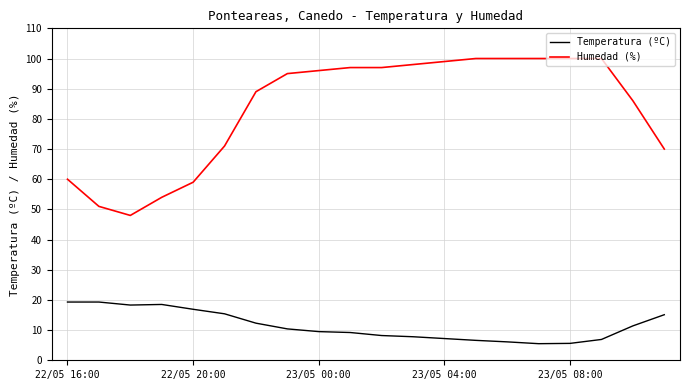

True or false: Humedad (%) and Temperatura (ºC) intersect in this chart.

False